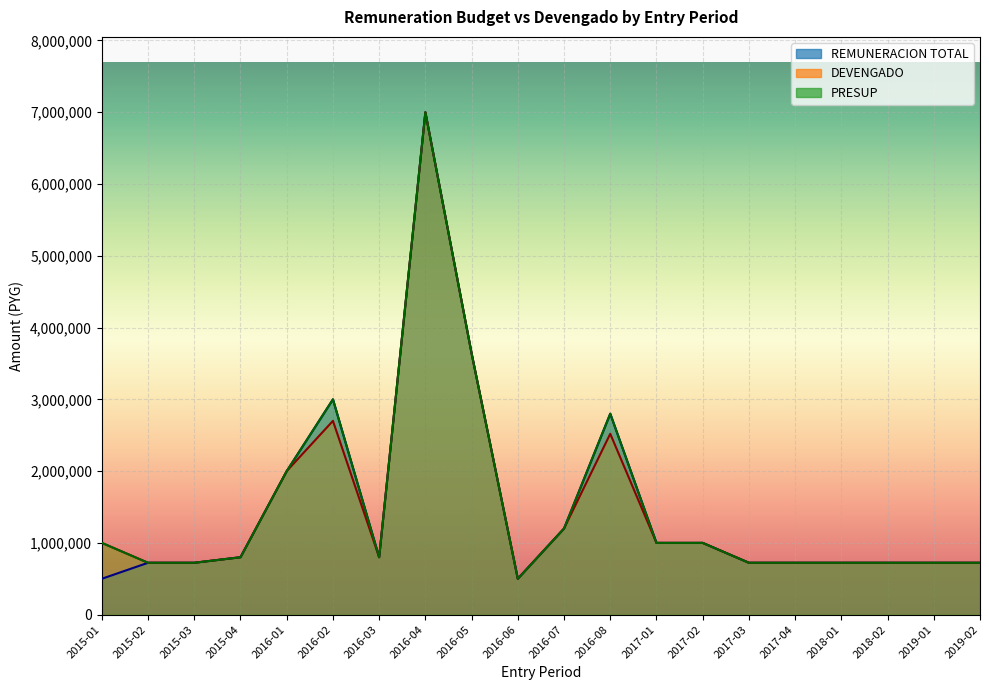

True or false: REMUNERACION TOTAL and DEVENGADO intersect in this chart.

False